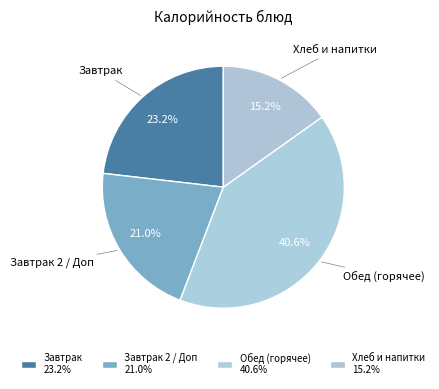

To the nearest percent, what is the difference between the largest and smallest slice percentages?

25%